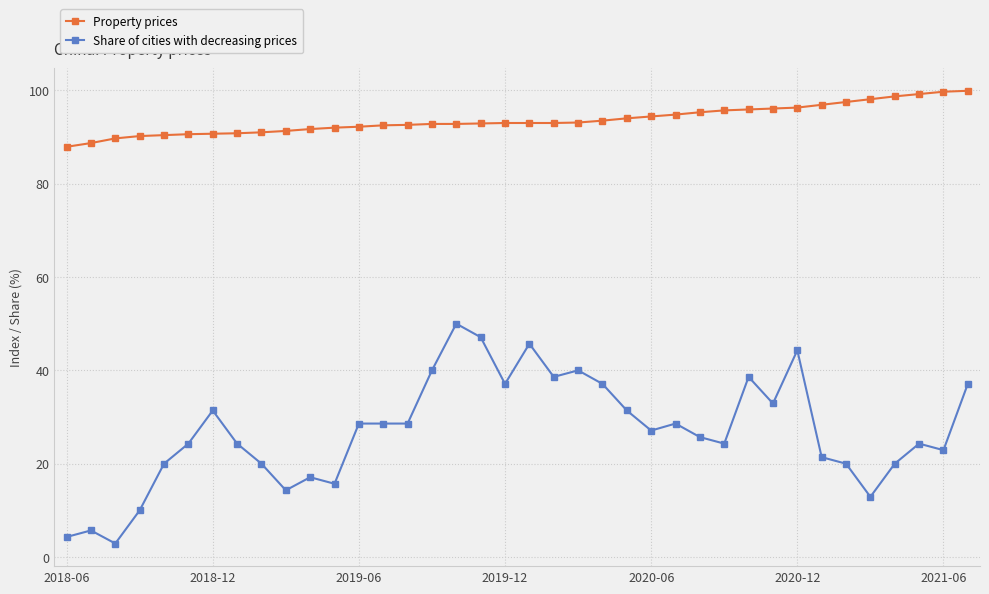

What is the difference between the second highest and second lowest values in the Property prices series?

11.0